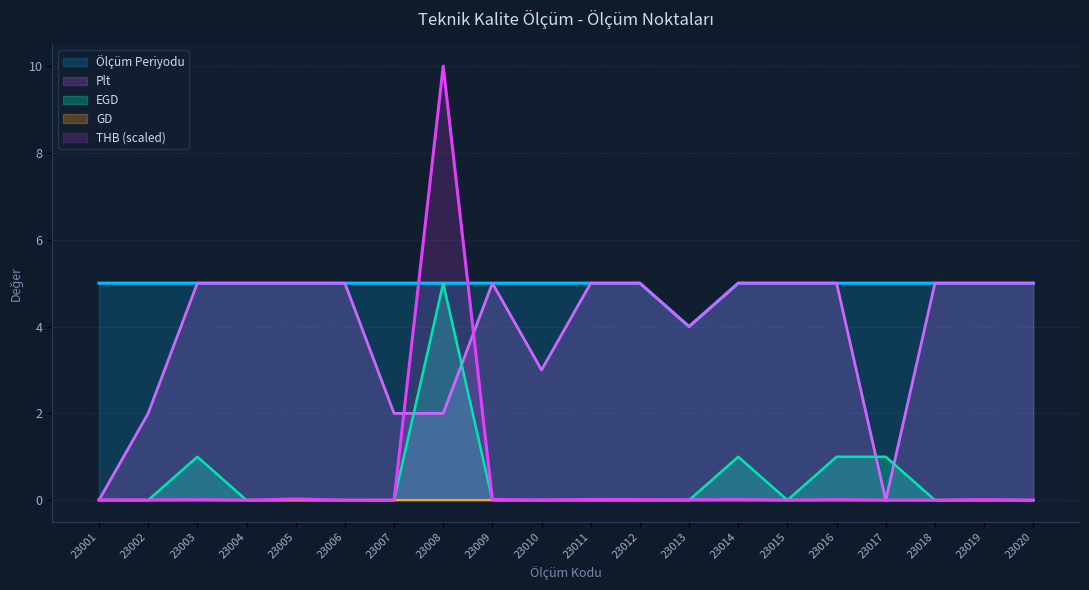

What is the maximum value shown in the chart?

10.0